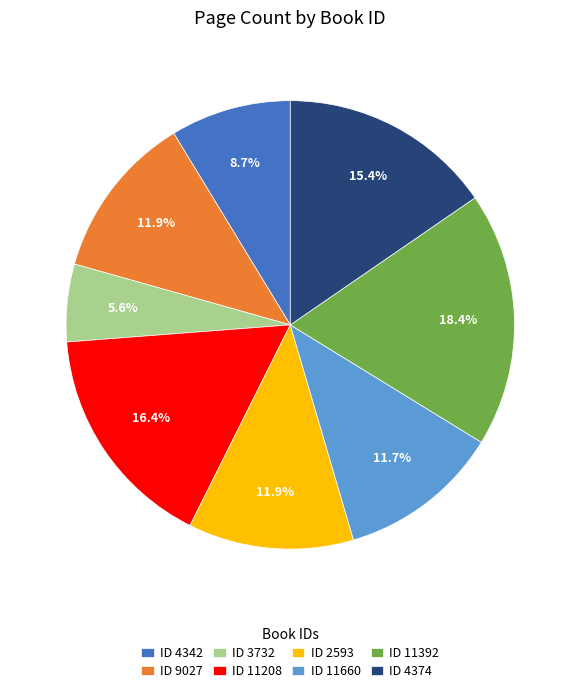

Which category has the biggest portion of the pie?

ID 11392